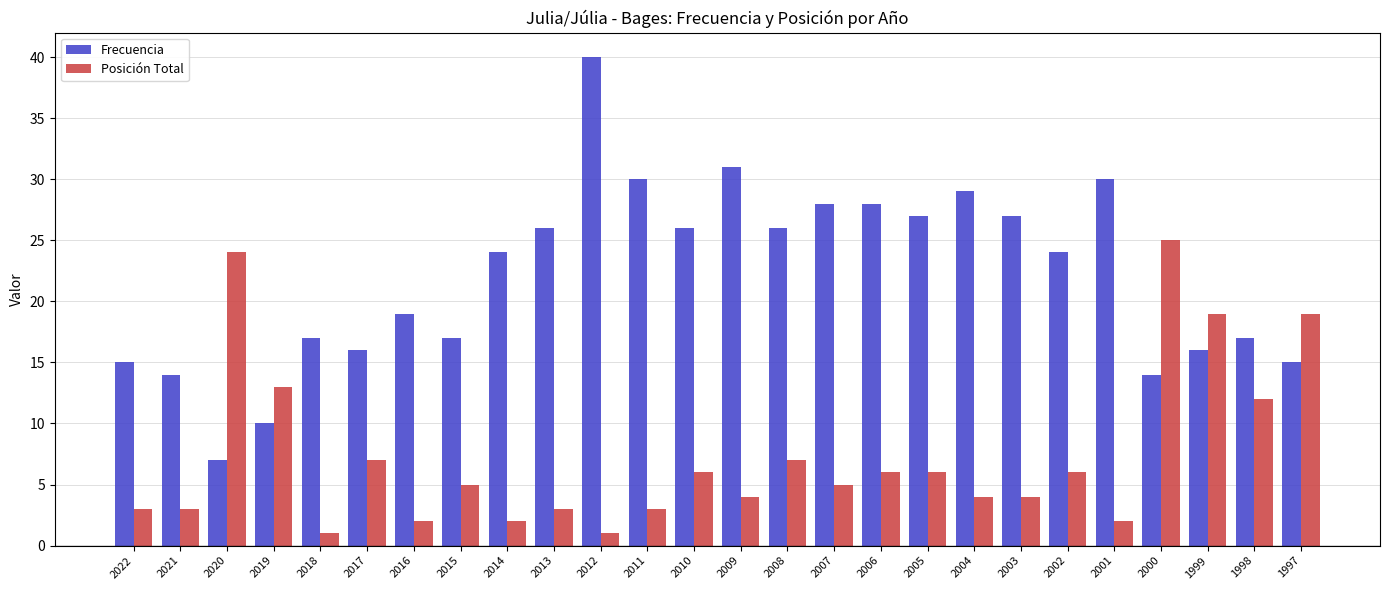

Which series has the largest range (max minus min)?

Frecuencia